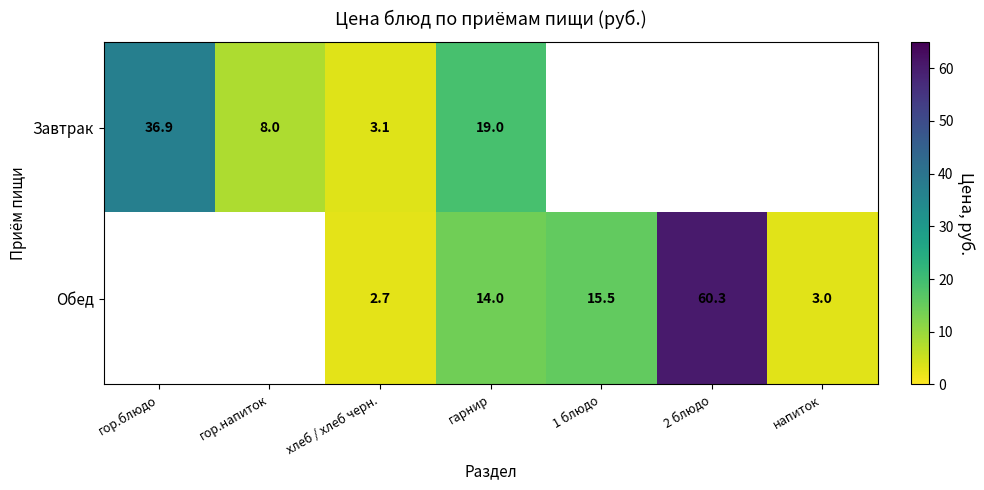

The value of Завтрак at хлеб / хлеб черн. is 1.4. True or false?

False